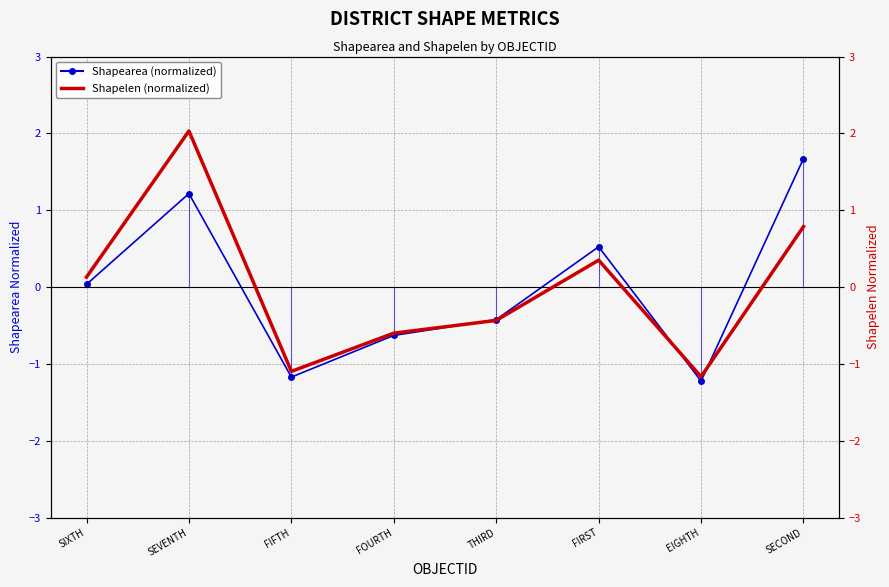

At which label is Shapelen (normalized) closest to 0?

SIXTH